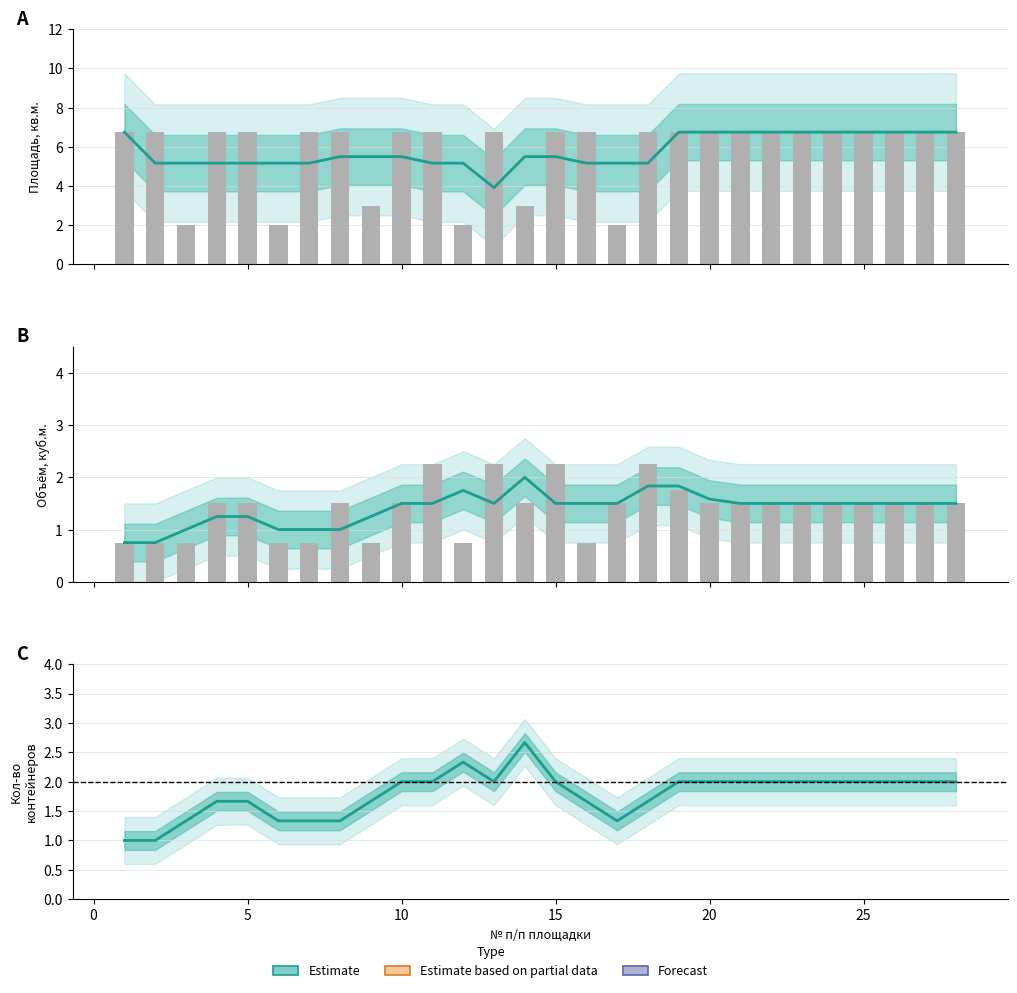

What is the difference between the second highest and second lowest values?

1.3